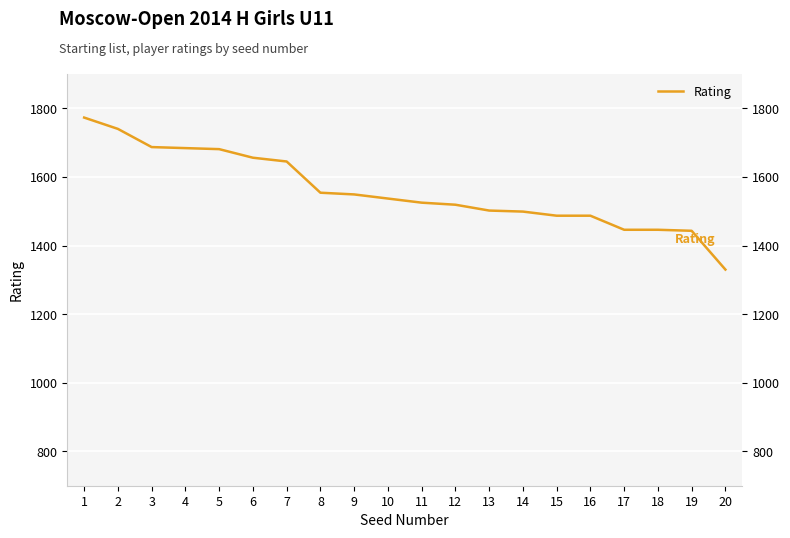

What is the sum of all values?

31190